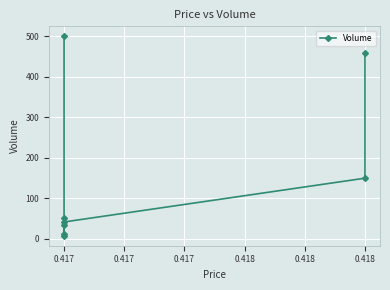

How many lines are shown in the chart?

1